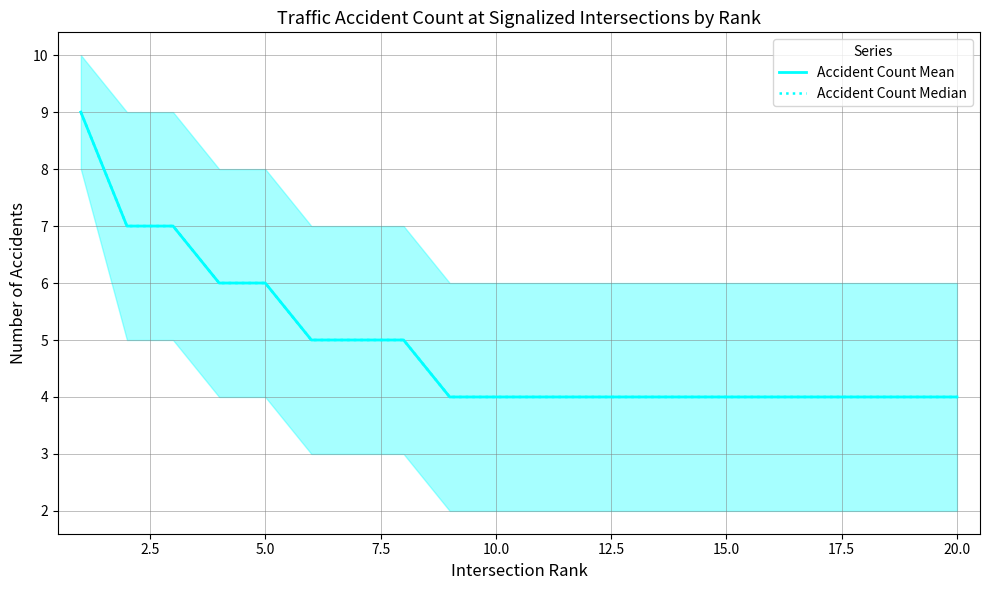

At how many categories does at least one series exceed 5?

5